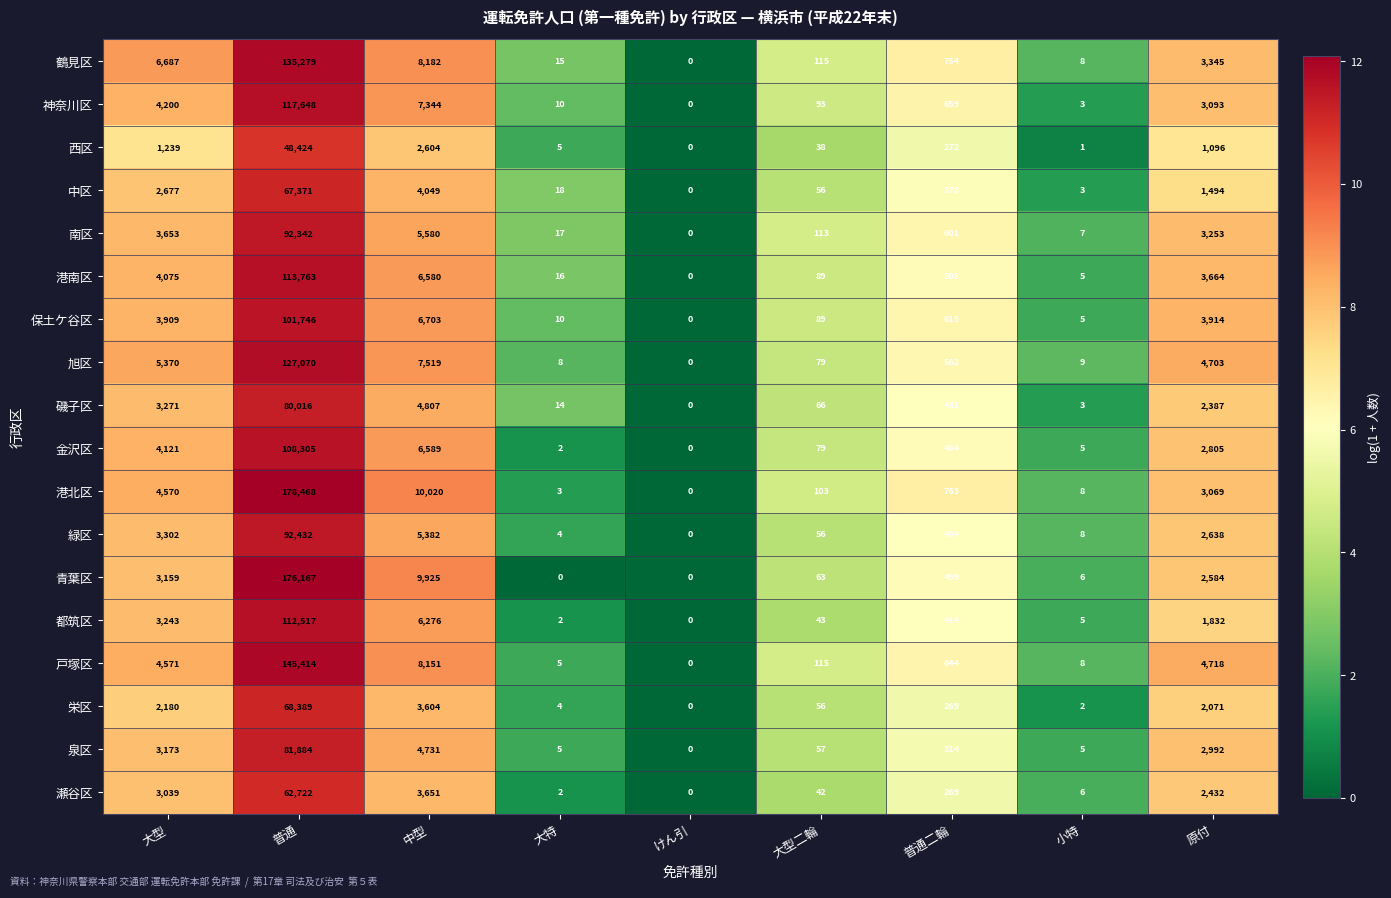

The 戸塚区 series shows 86116 at 普通. True or false?

False